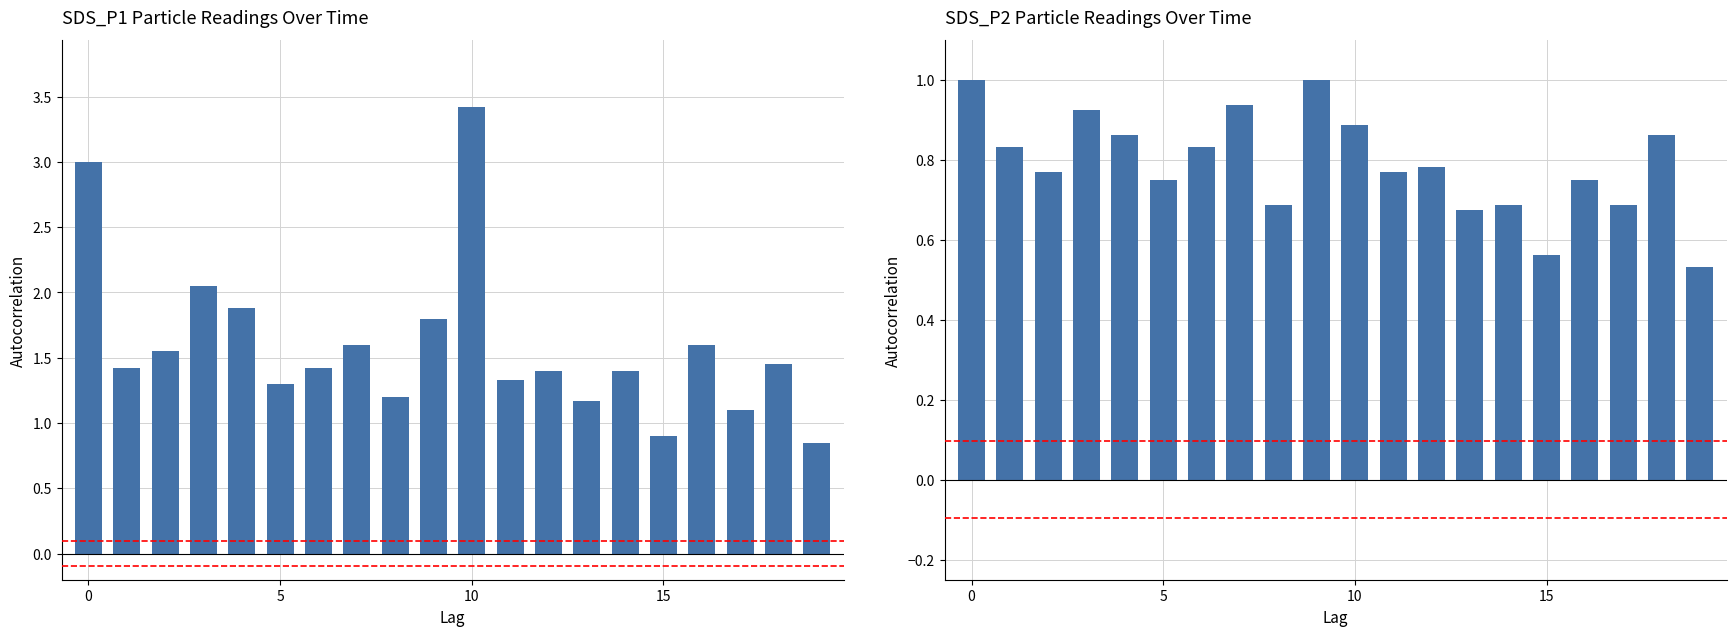

What is the difference between the maximum and minimum values in the SDS_P1 series?

2.6